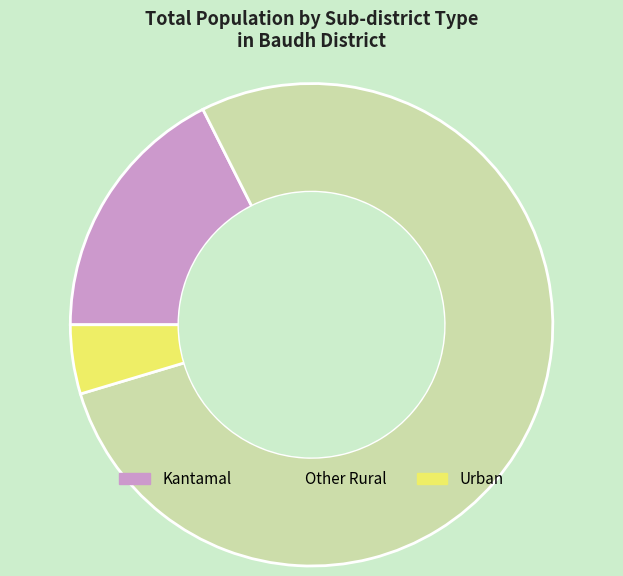

How many segments does this pie chart have?

3